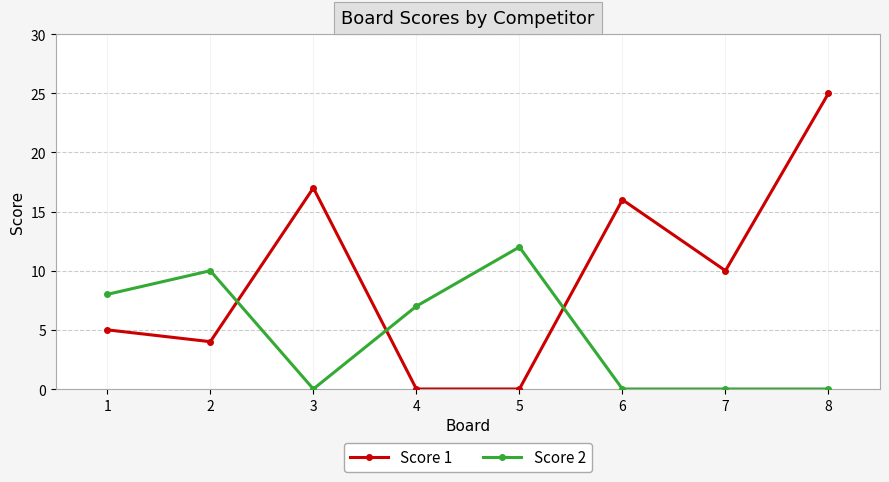

Count the number of categories in the chart.

8